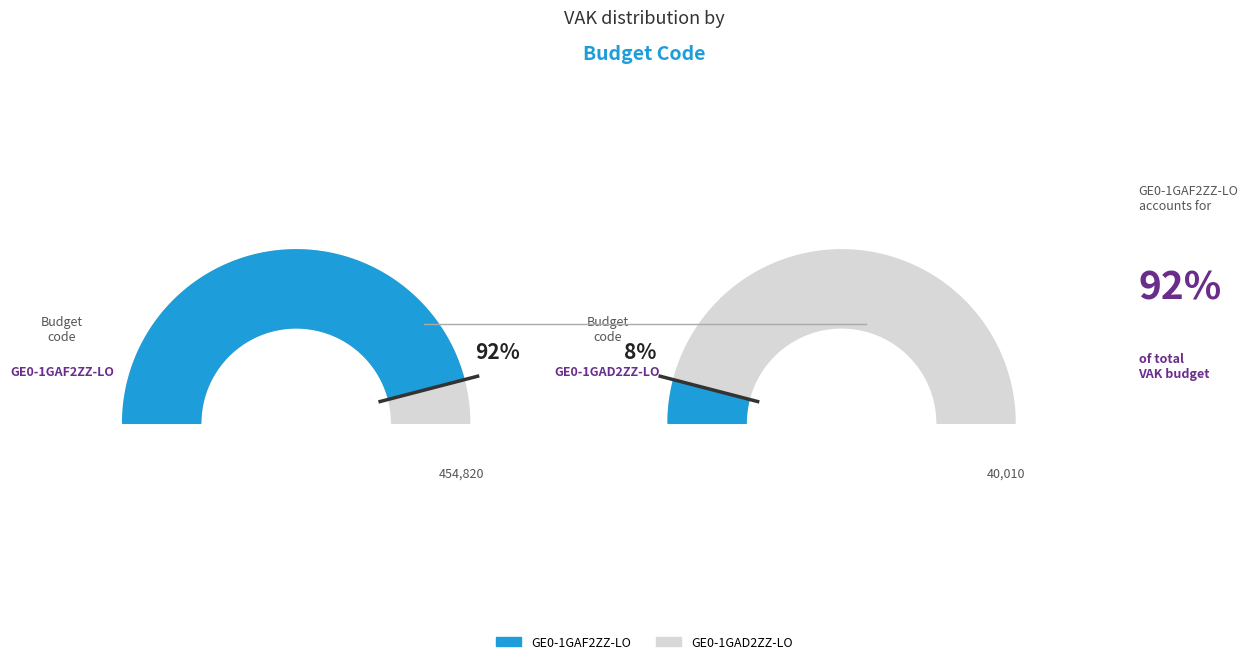

Does 2022 represent more than half of the total?

No